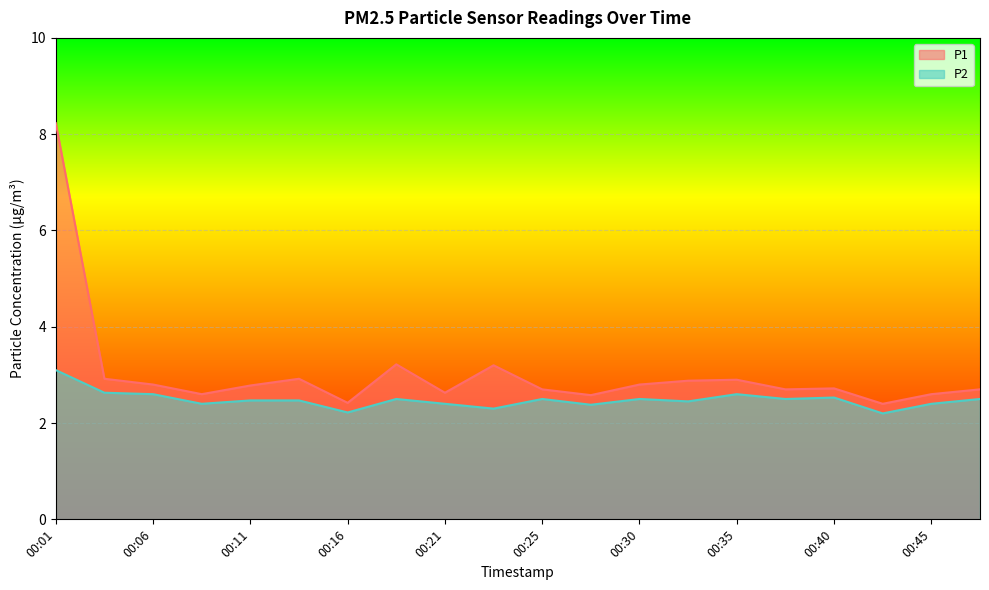

What is the total value across all series at 00:30?

5.3